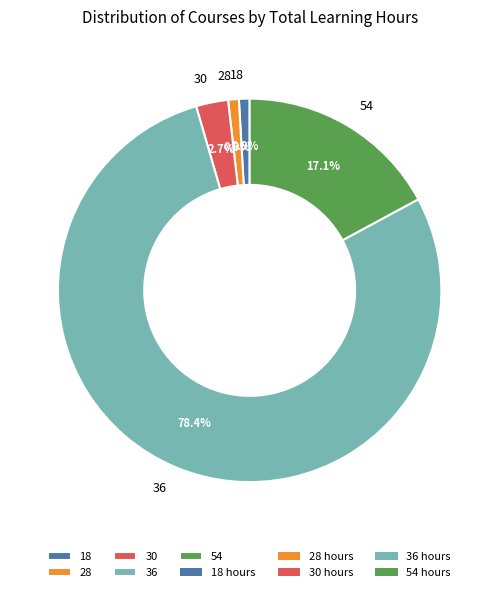

Between 18 and 36, which is larger?

36